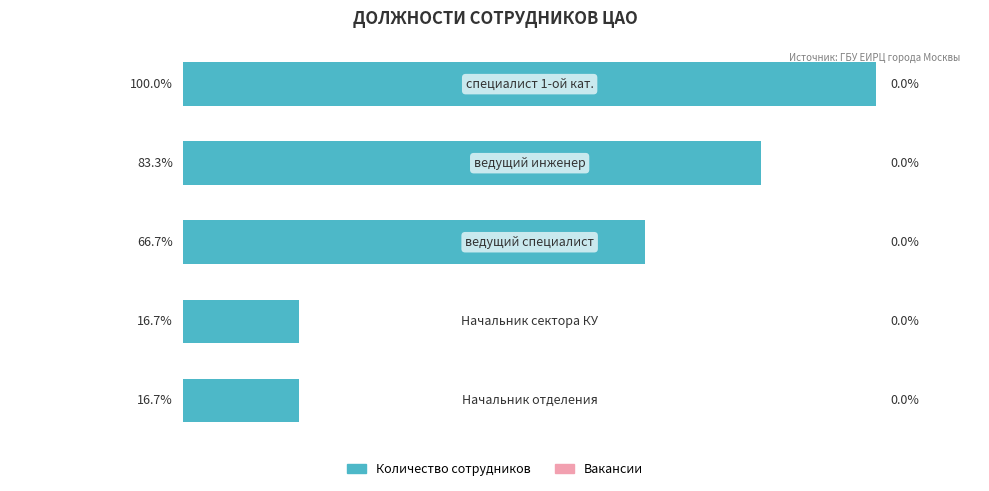

Are the bars horizontal?

Yes